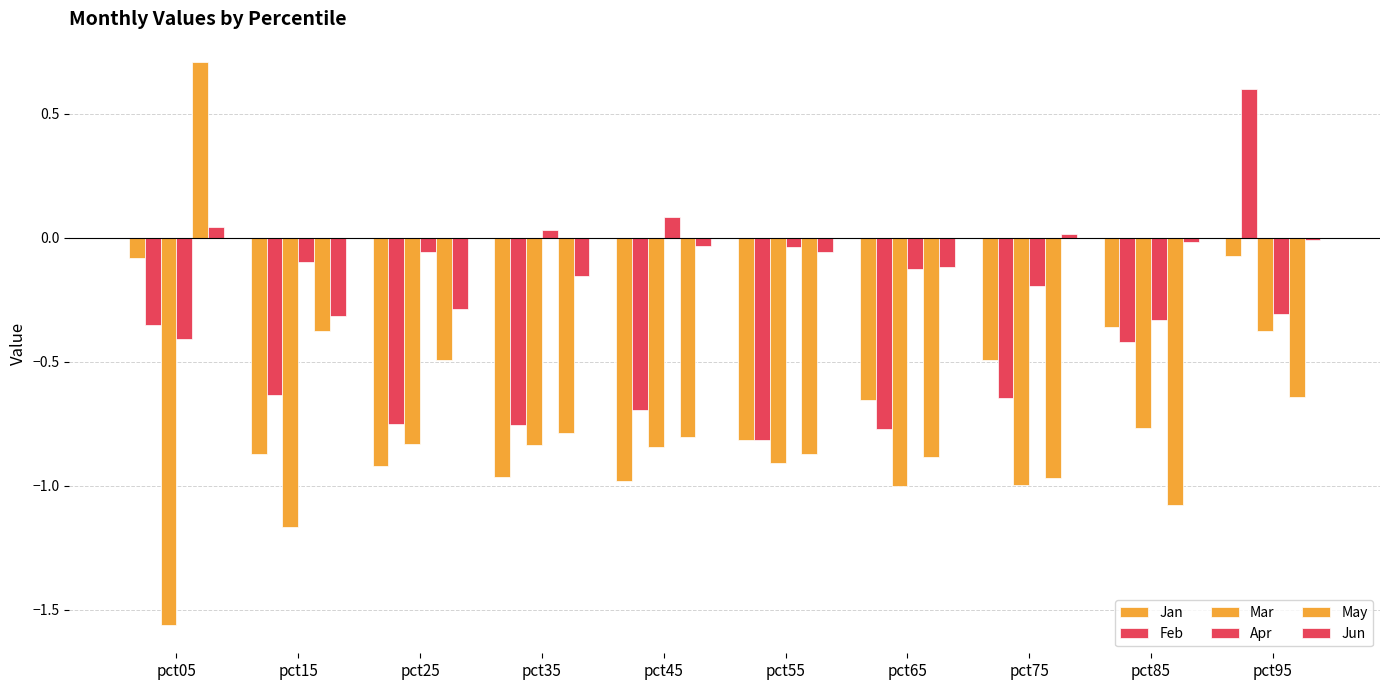

What is the value of the Jun bar at the 7th from the left?

-0.1